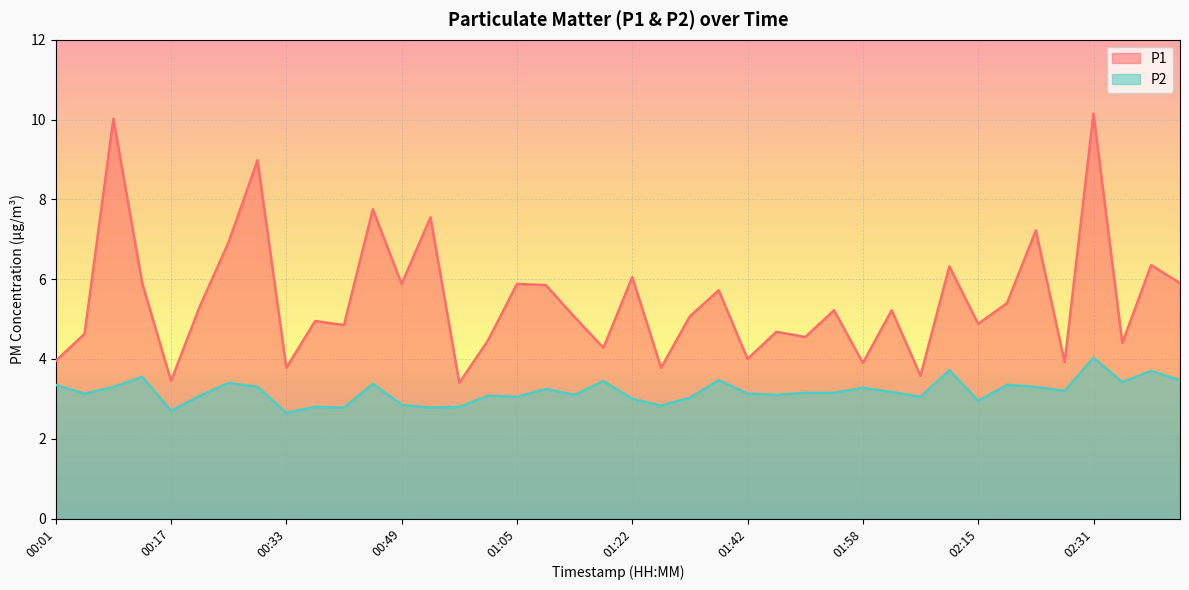

What is the sum of the P2 values at 02:07 and 00:53?

5.8